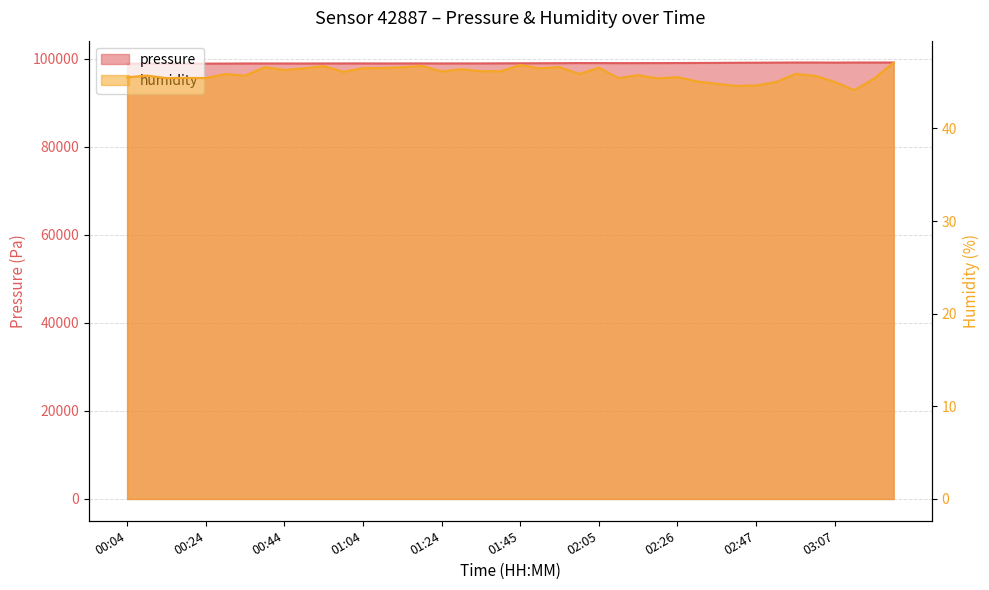

At which label does humidity first exceed 45?

00:04